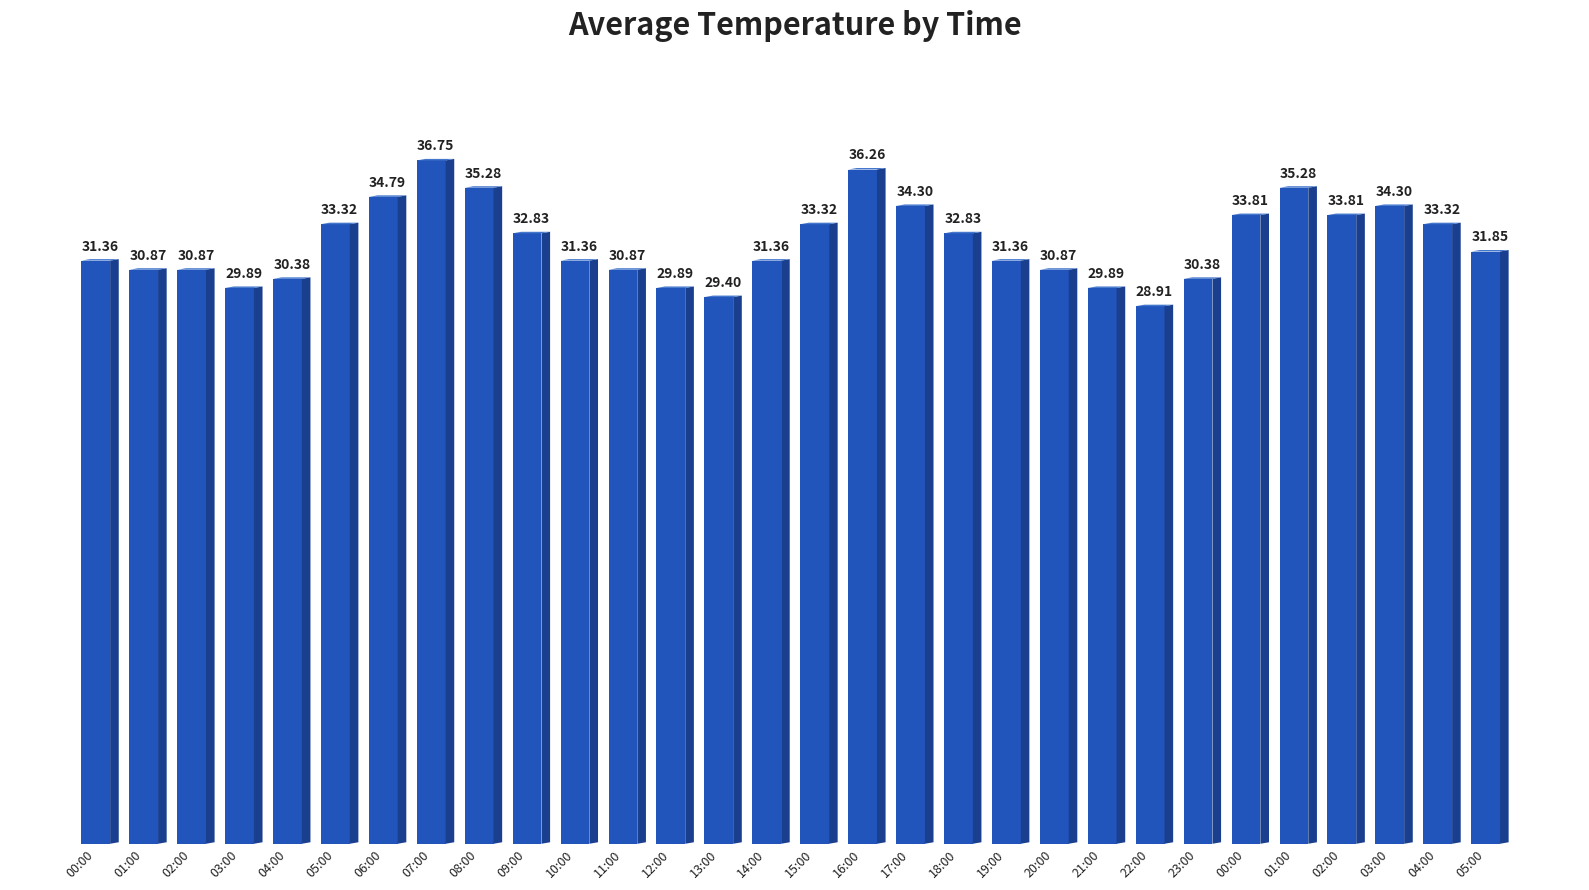

Rank the categories by value from highest to lowest.

07:00, 16:00, 08:00, 01:00, 06:00, 17:00, 03:00, 00:00, 02:00, 05:00, 15:00, 04:00, 09:00, 18:00, 05:00, 00:00, 10:00, 14:00, 19:00, 01:00, 02:00, 11:00, 20:00, 04:00, 23:00, 03:00, 12:00, 21:00, 13:00, 22:00